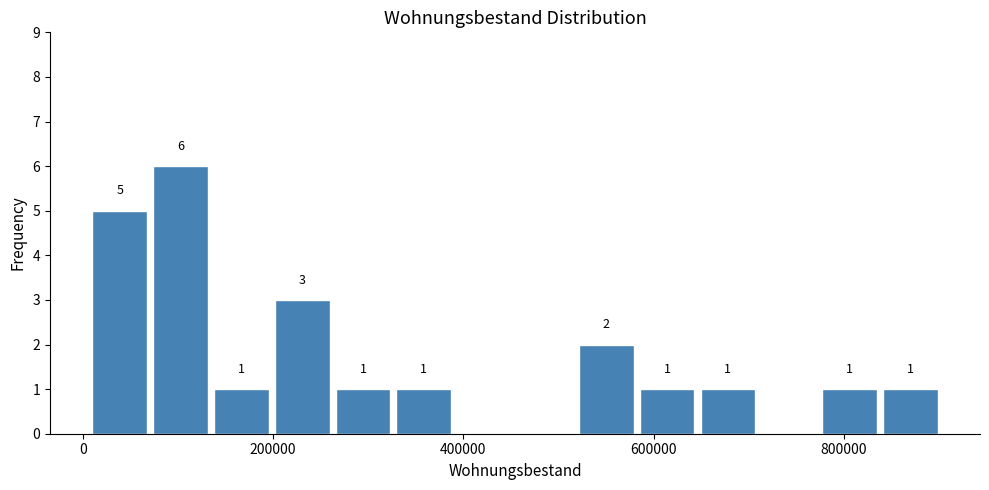

Around what value on the x-axis is the tallest bar? Give the approximate position of its centre, as read against the axis.

100000